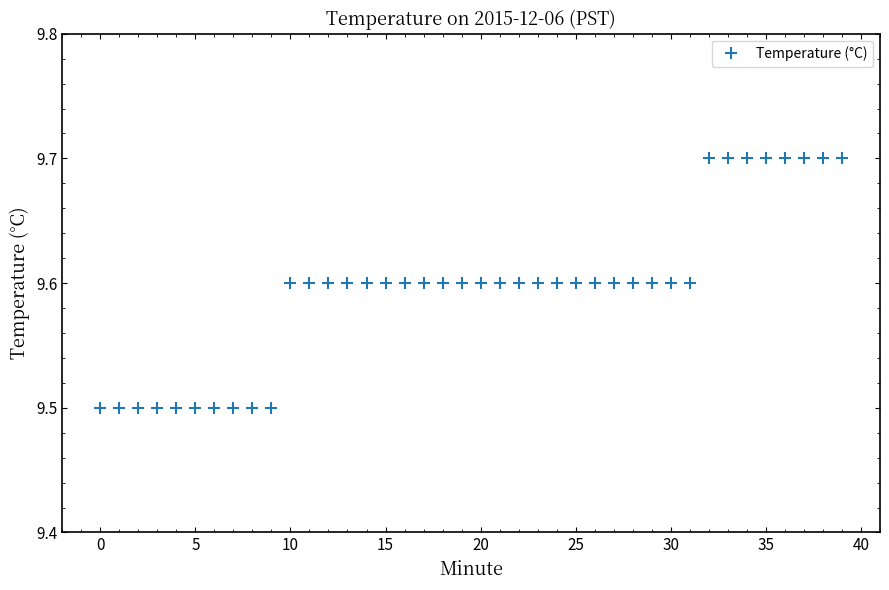

What is the minimum value shown in the chart?

9.5